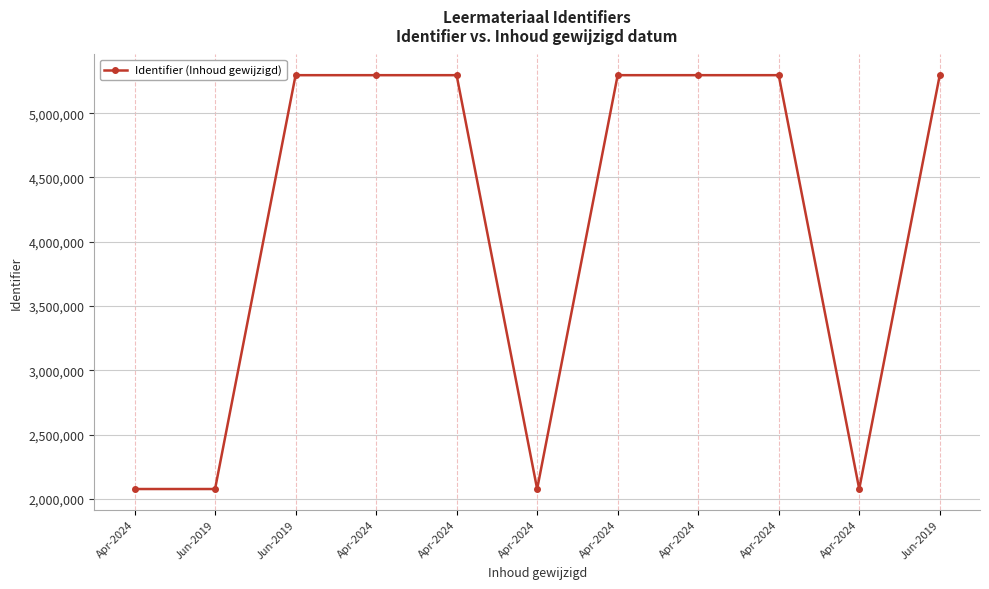

Reading left to right, transcribe all the data shown in this chart.

Apr-2024=2076308	Jun-2019=2076309	Jun-2019=5295376	Apr-2024=5295378	Apr-2024=5295379	Apr-2024=2076316	Apr-2024=5295380	Apr-2024=5295381	Apr-2024=5295382	Apr-2024=2076318	Jun-2019=5295384